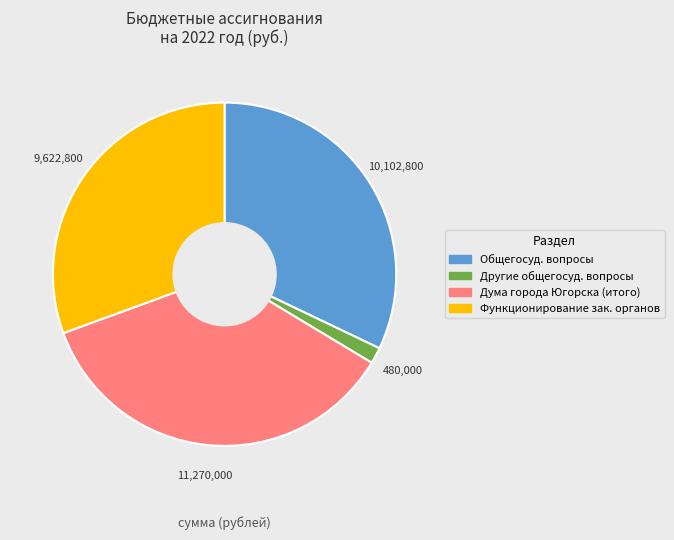

Is there a majority slice in this chart?

No